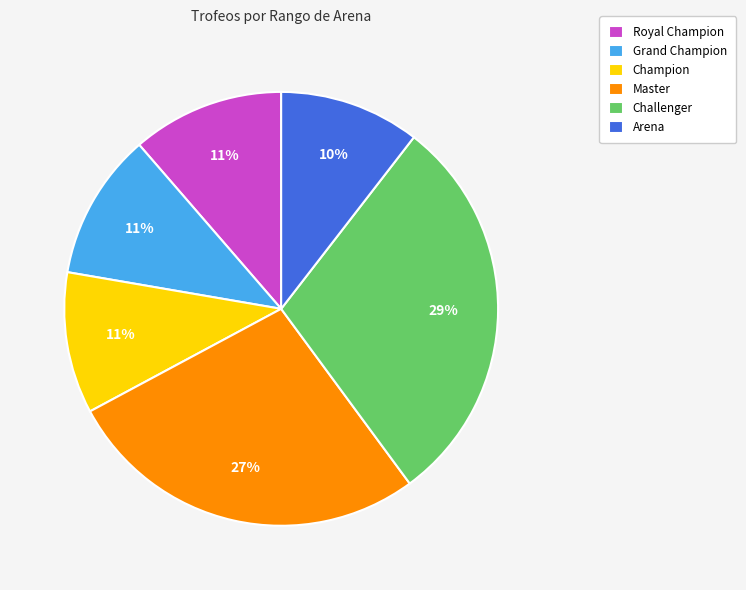

Count the number of slices in the pie.

6